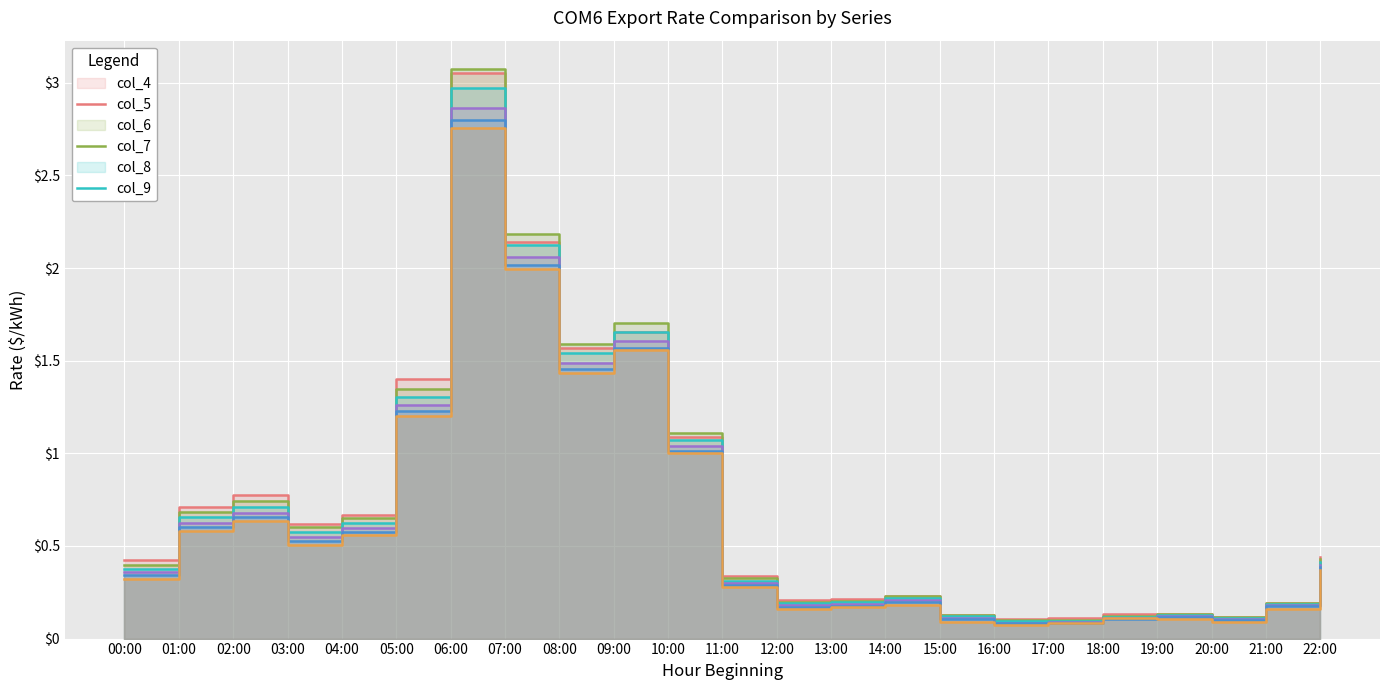

Which has a higher value, 16:00 or 19:00?

19:00